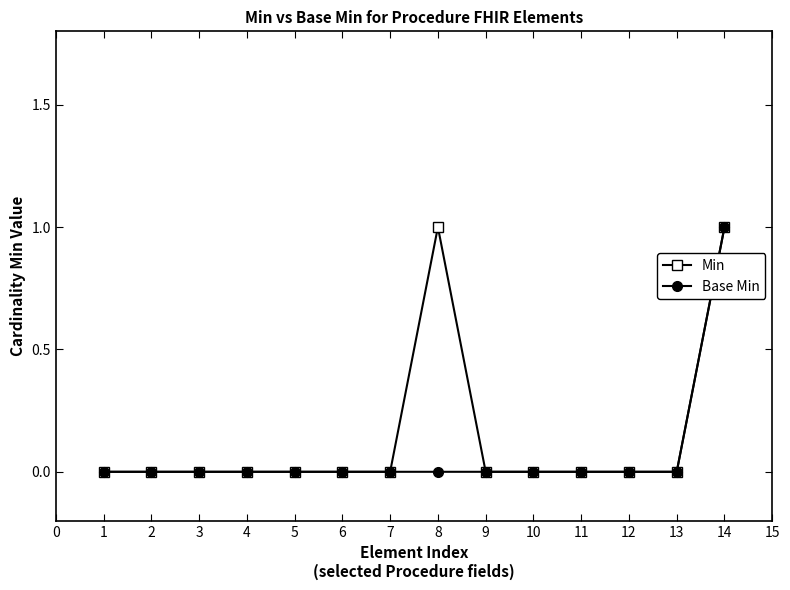

Does the chart display data point markers on the line(s)?

Yes